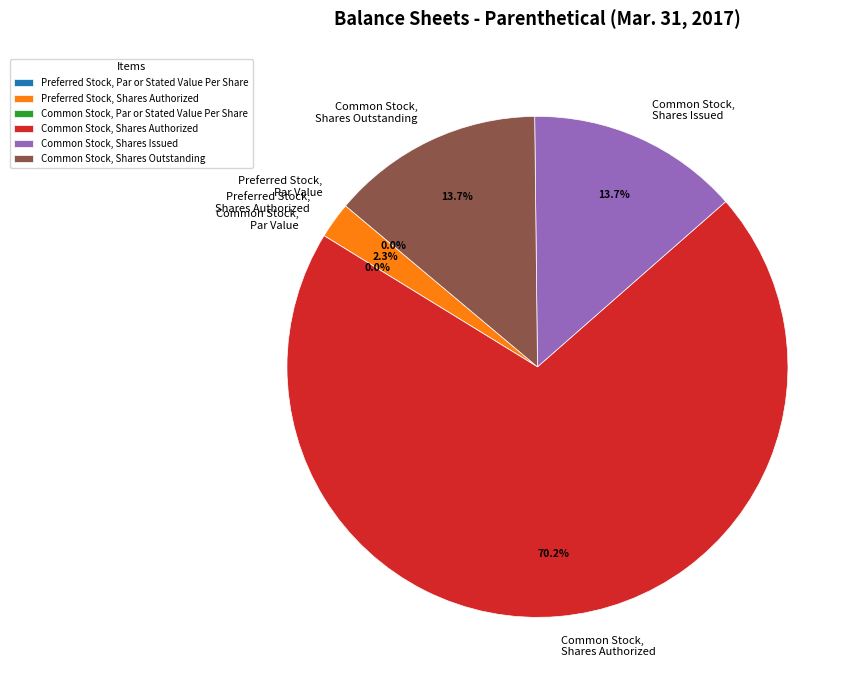

Is it true that Common Stock, Shares Authorized is 70% of the pie?

True